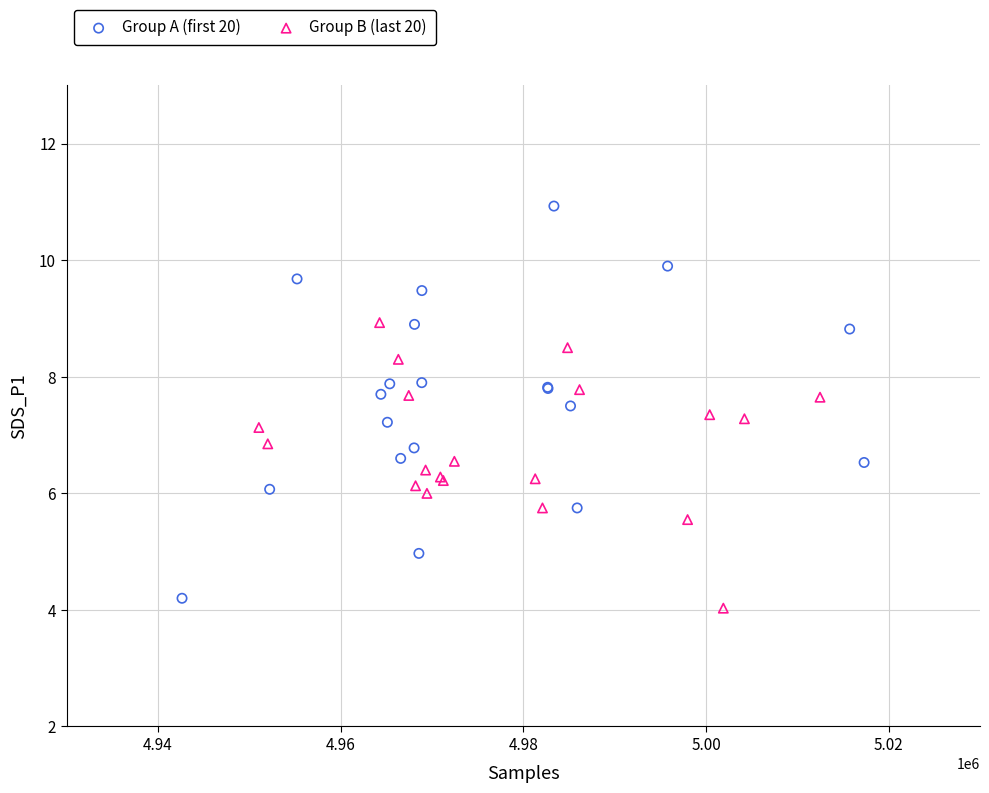

Which series reaches the maximum Y coordinate?

Group A (first 20)